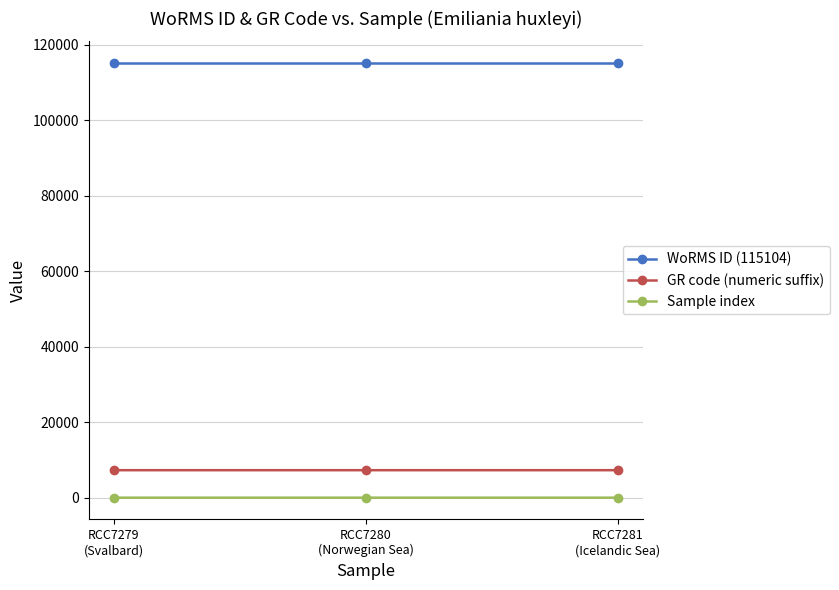

How many lines are shown in the chart?

3